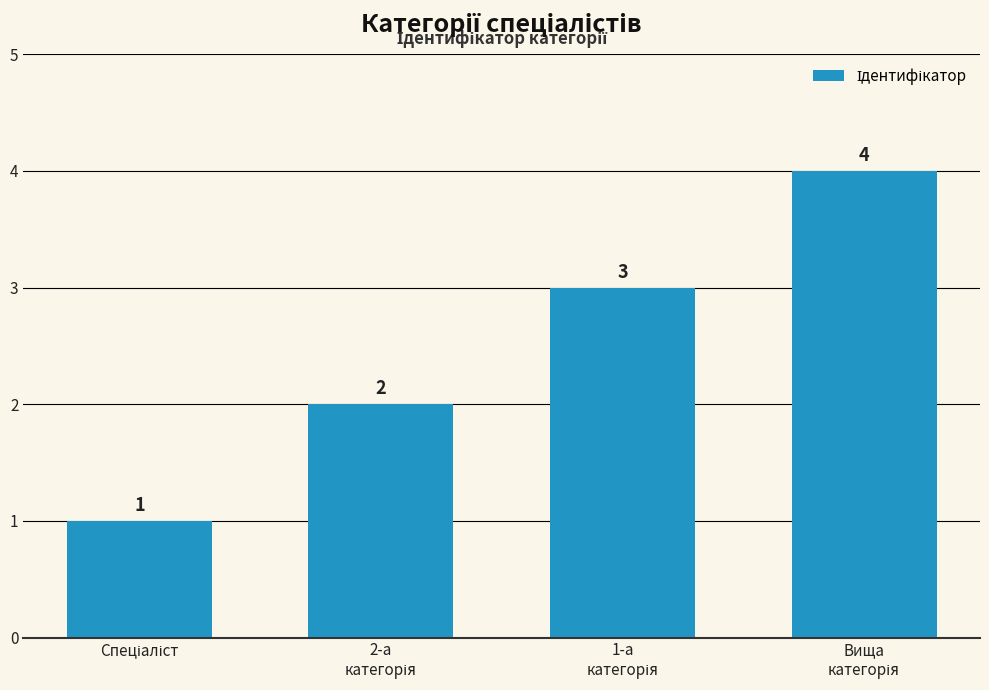

What is the difference between the maximum and minimum values?

3